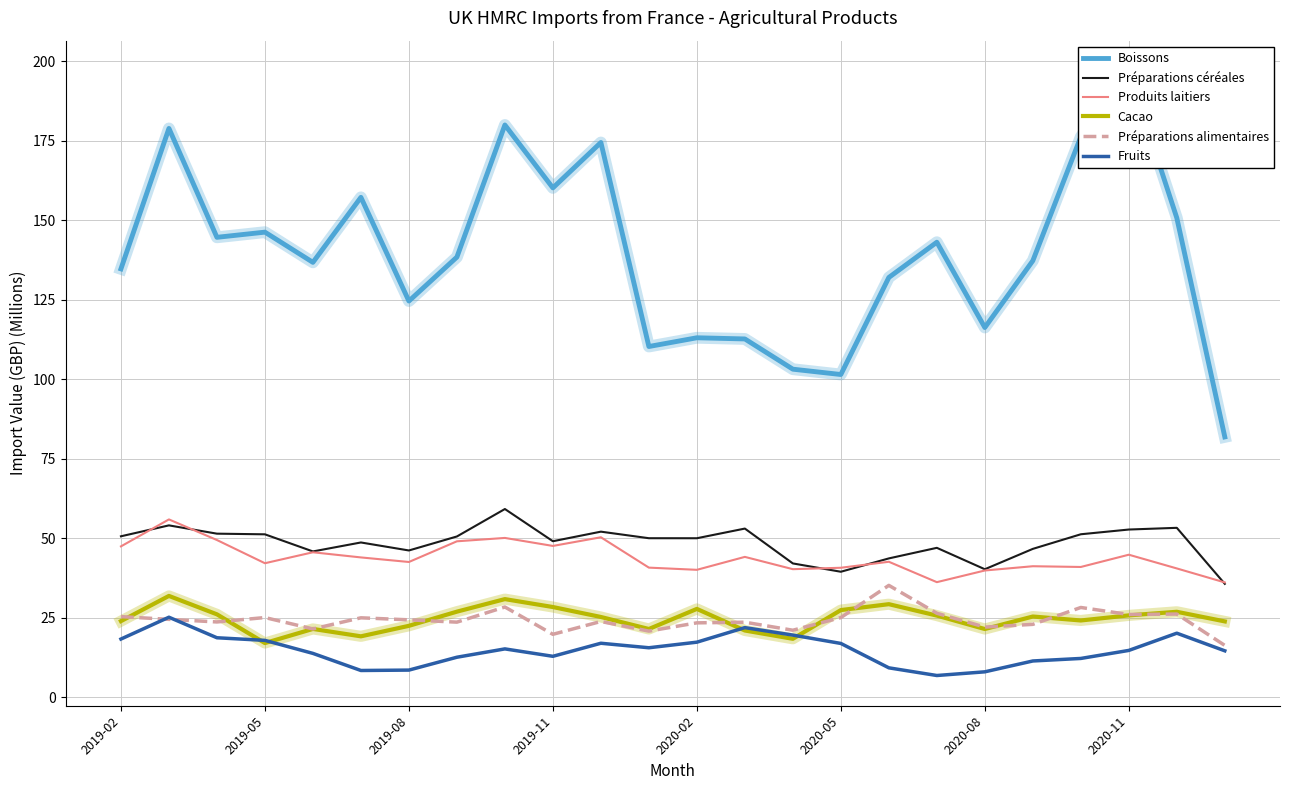

True or false: Produits laitiers and Préparations alimentaires cross at least once.

False